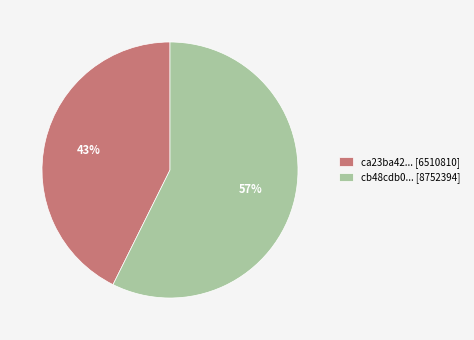

To the nearest percent, what percentage of the pie is cb48cdb0... [8752394]?

57%